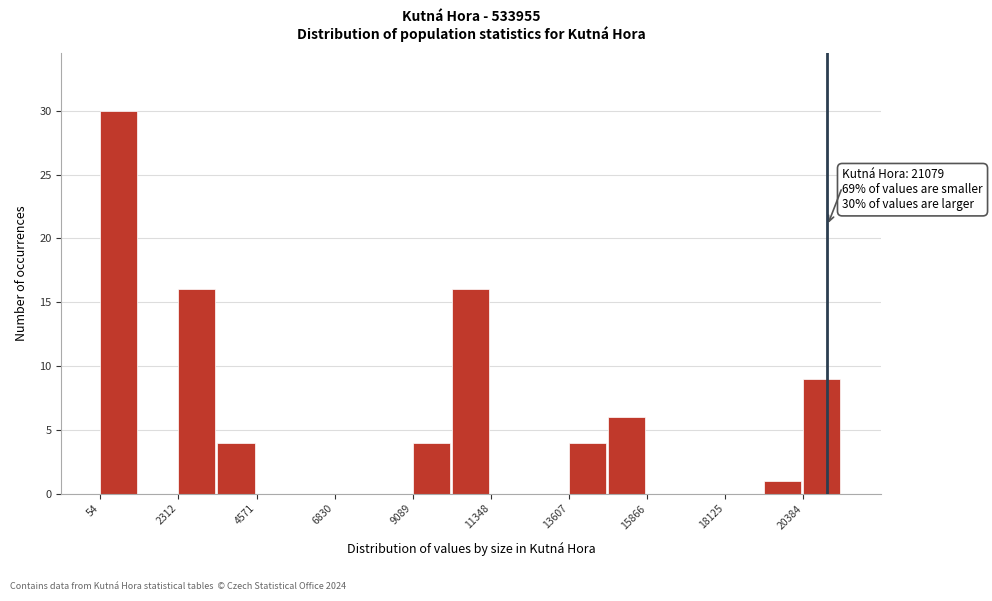

Read against the x-axis, roughly where is the centre of the tallest bar?

500